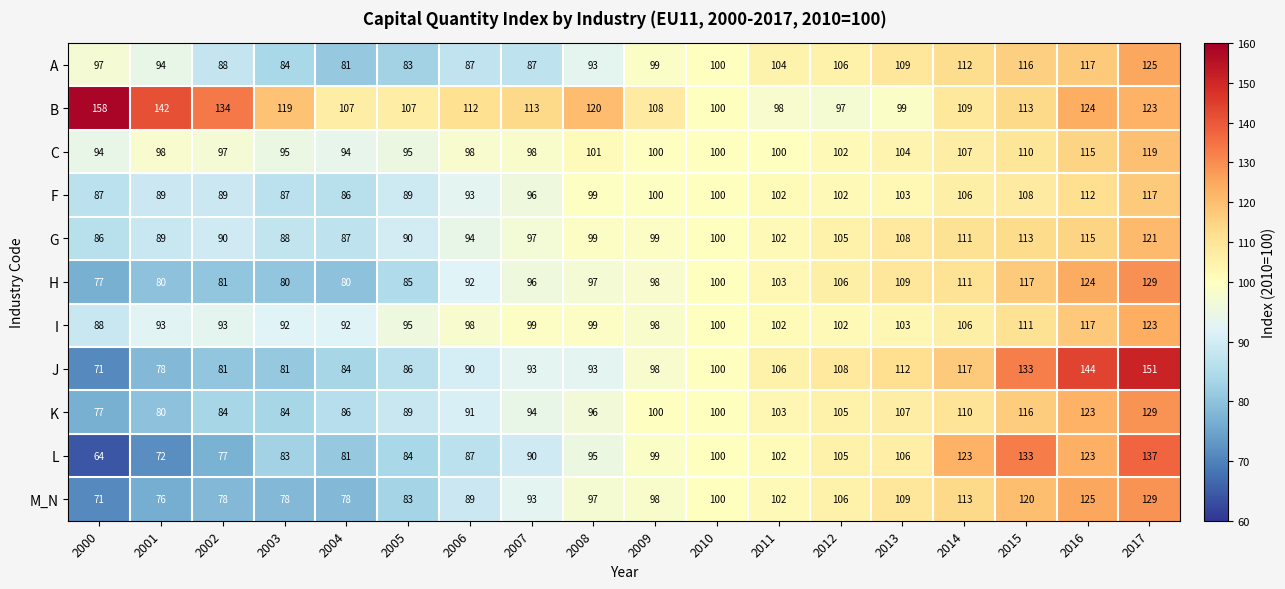

What is the average value of the I series?

101